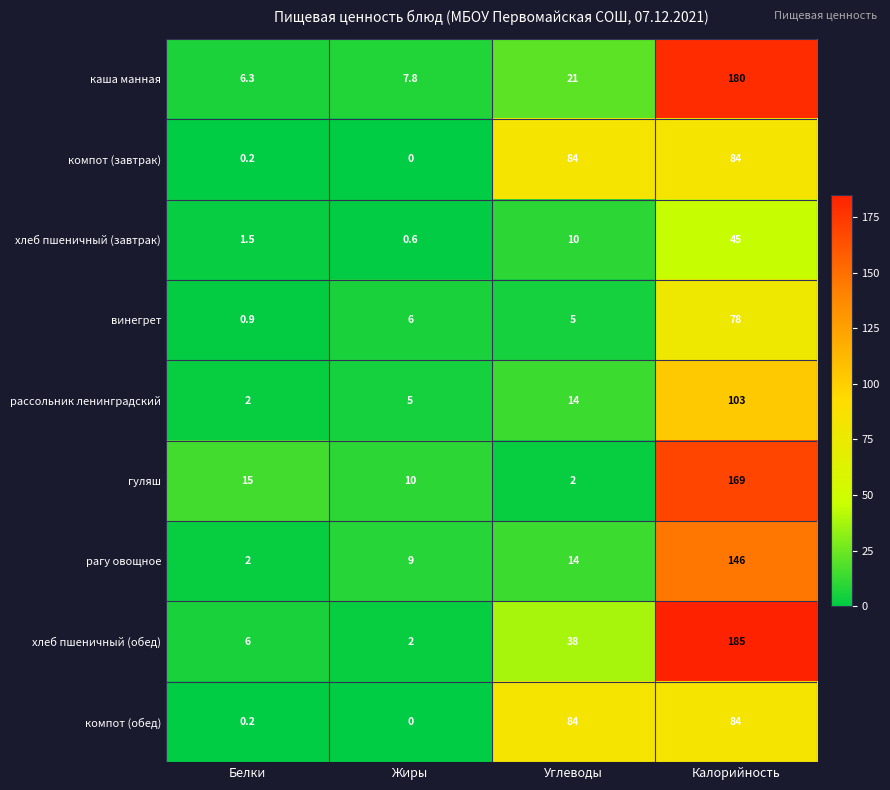

What is the difference between the highest and lowest values at Жиры?

10.0